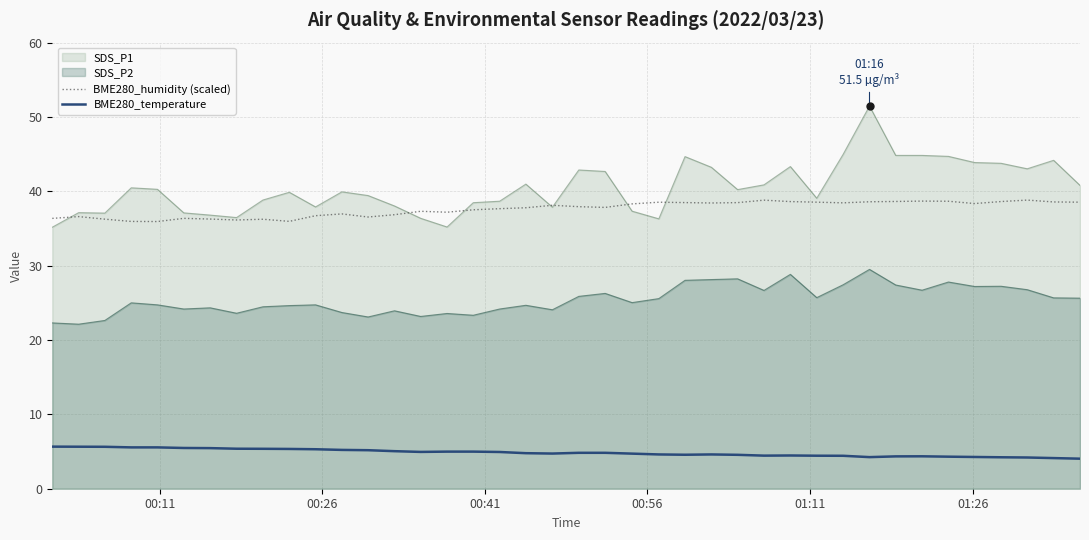

What is the greatest value displayed?

51.5